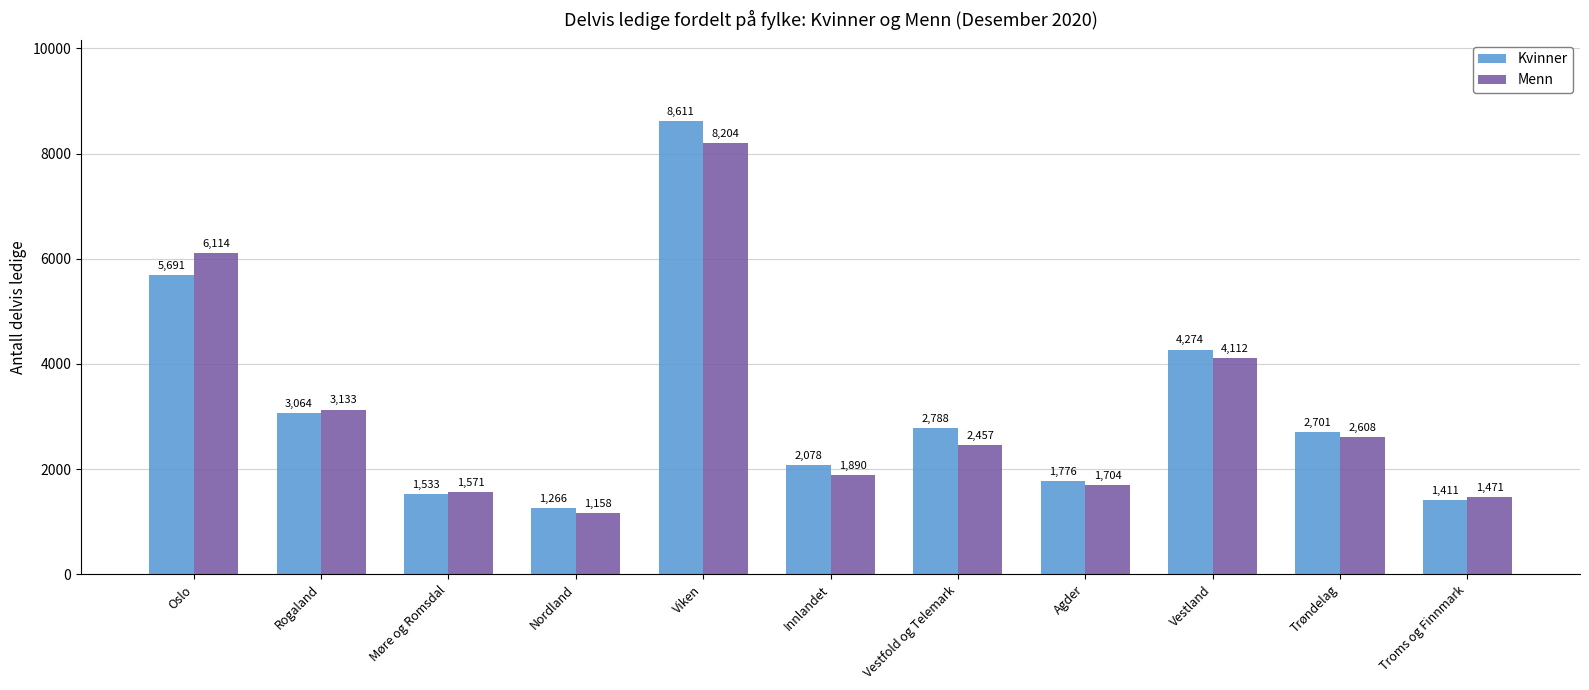

Reading right to left, what are all the values shown in this chart?

Kvinner: 1411	2701	4274	1776	2788	2078	8611	1266	1533	3064	5691
Menn: 1471	2608	4112	1704	2457	1890	8204	1158	1571	3133	6114